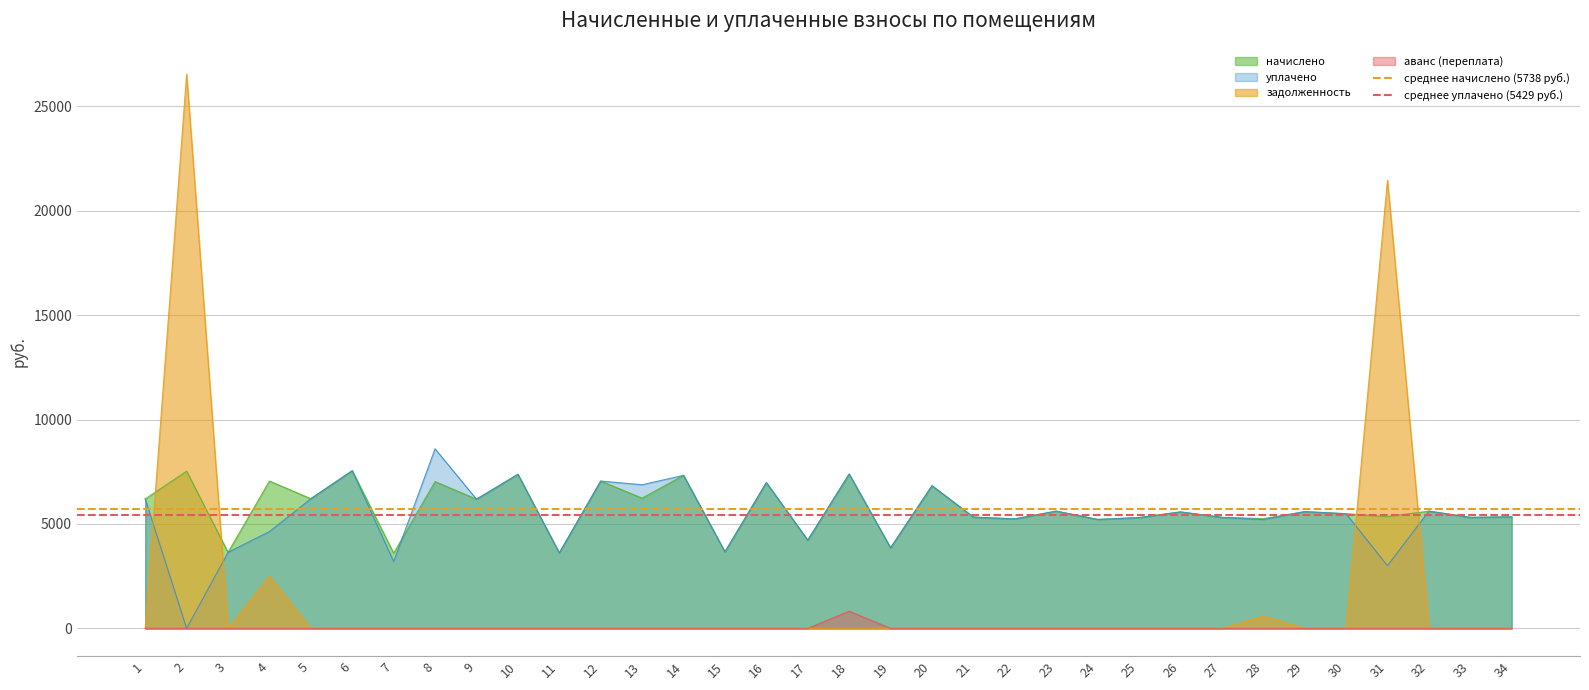

True or false: начислено and аванс (переплата) intersect in this chart.

False